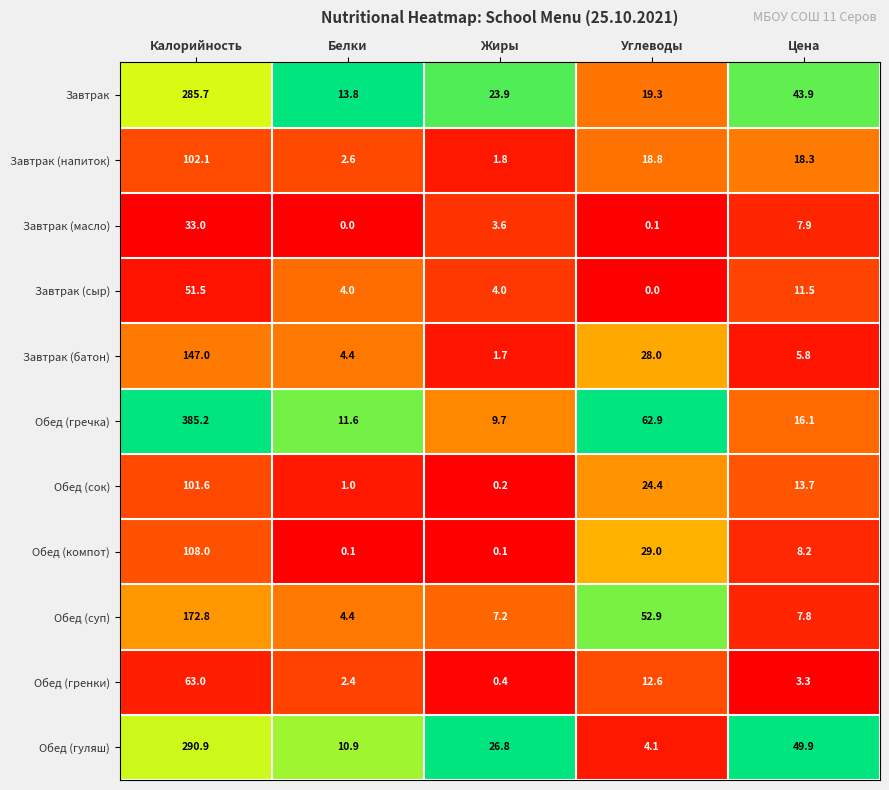

What is the spread (max minus min) of values at Углеводы?

62.9